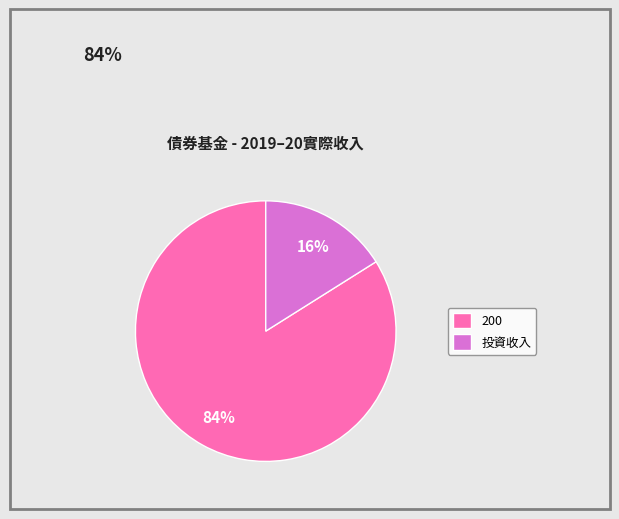

Which has a higher value, 投資收入 or 200?

200